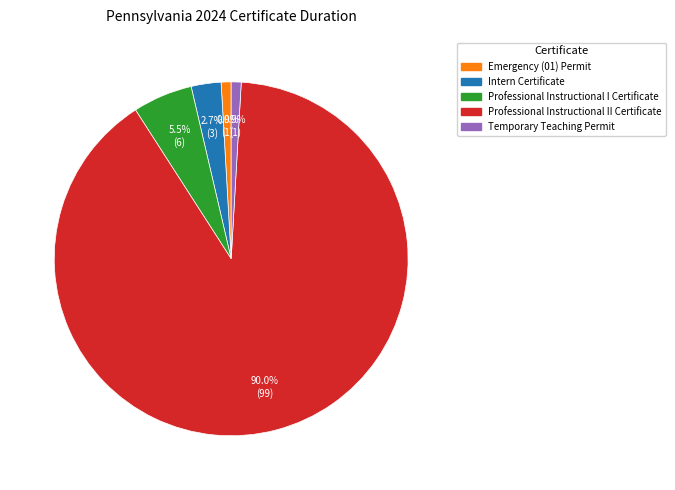

Which slice is the largest?

Professional Instructional II Certificate